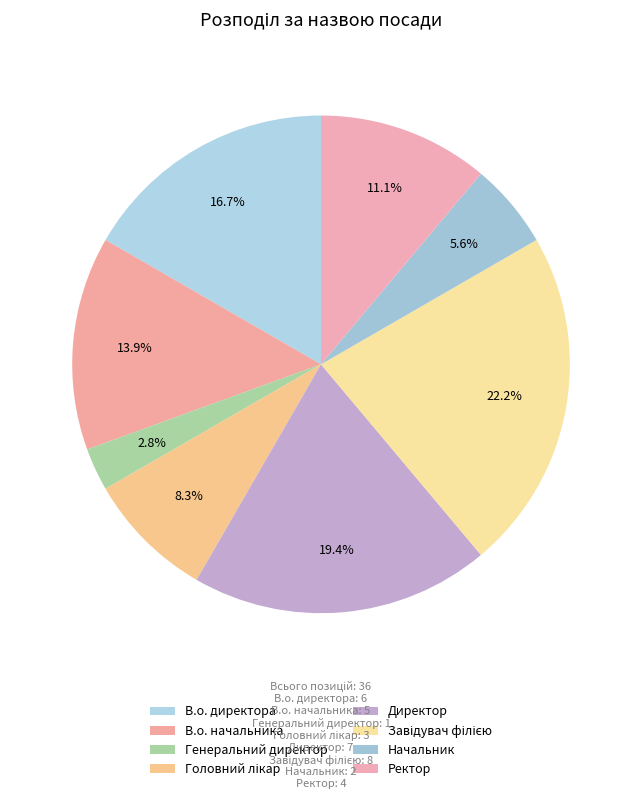

Combined, do В.о. начальника and Директор account for over 50%?

No